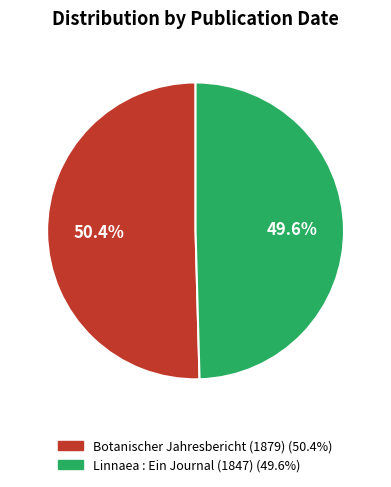

Is there a majority slice in this chart?

Yes